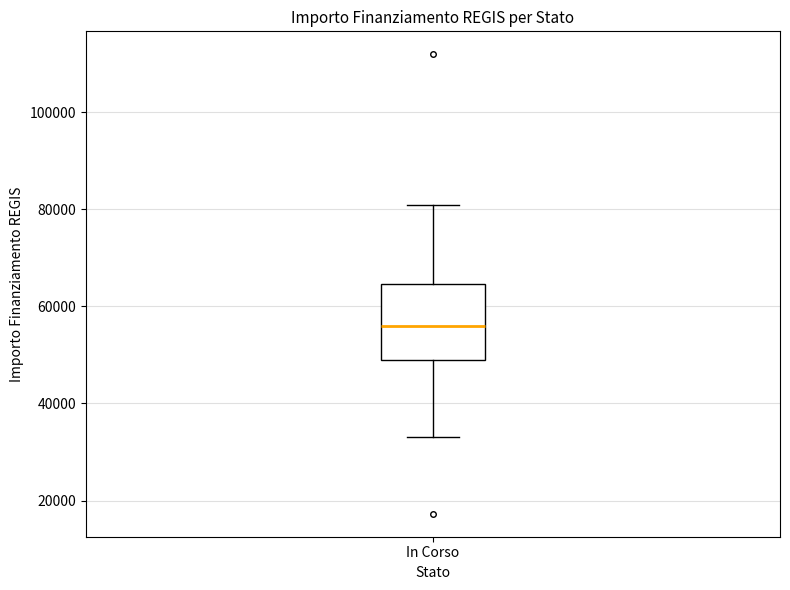

Transcribe this box plot: give where the median line is, the range the box spans, and where the two whiskers end, as read against the y-axis. The values are not printed on the chart, so give them approximately, as read against the axis.

median 56000, box 50000 to 64000, whiskers 32000 to 80000